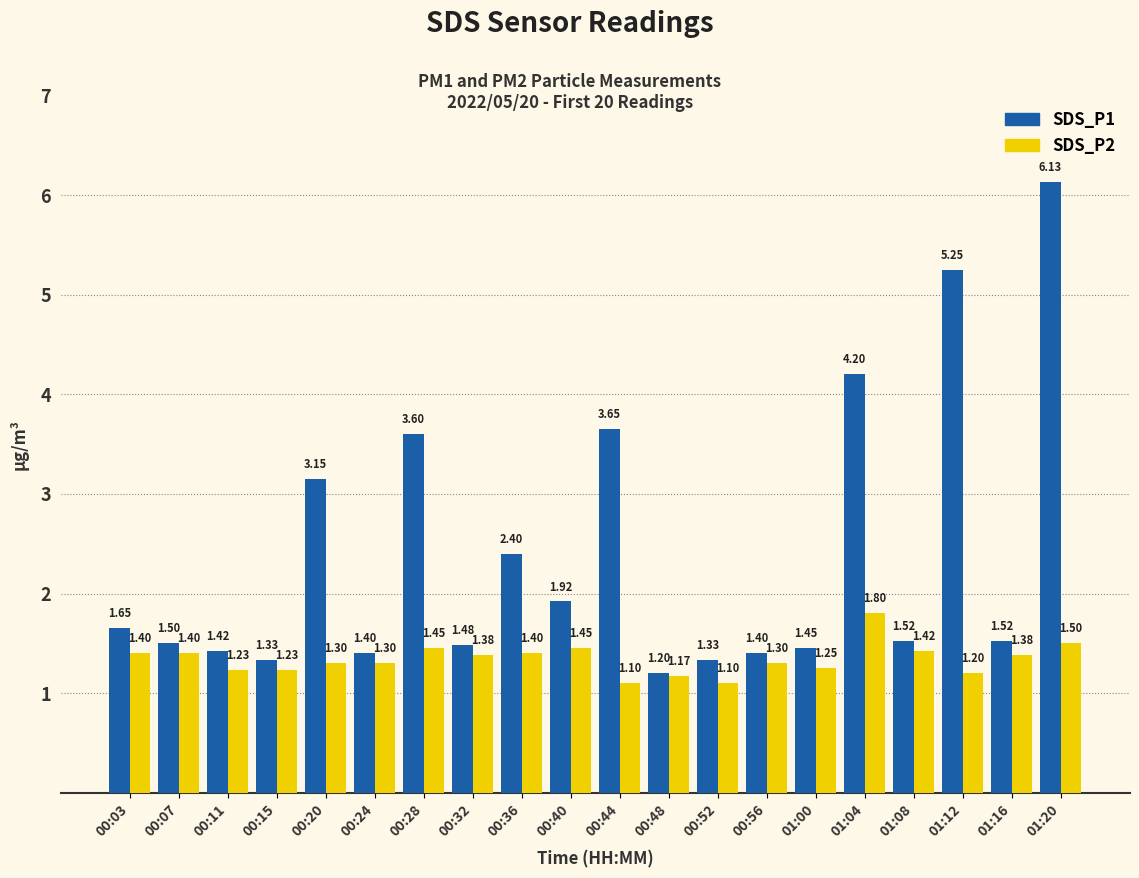

The SDS_P2 series shows 1.4 at 00:32. True or false?

True